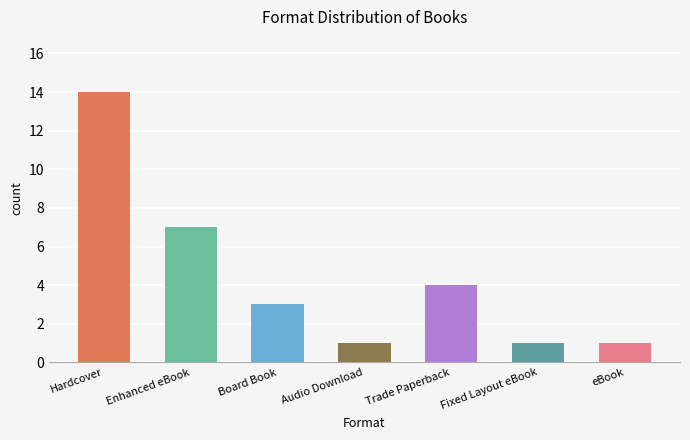

Count the number of categories in the chart.

7